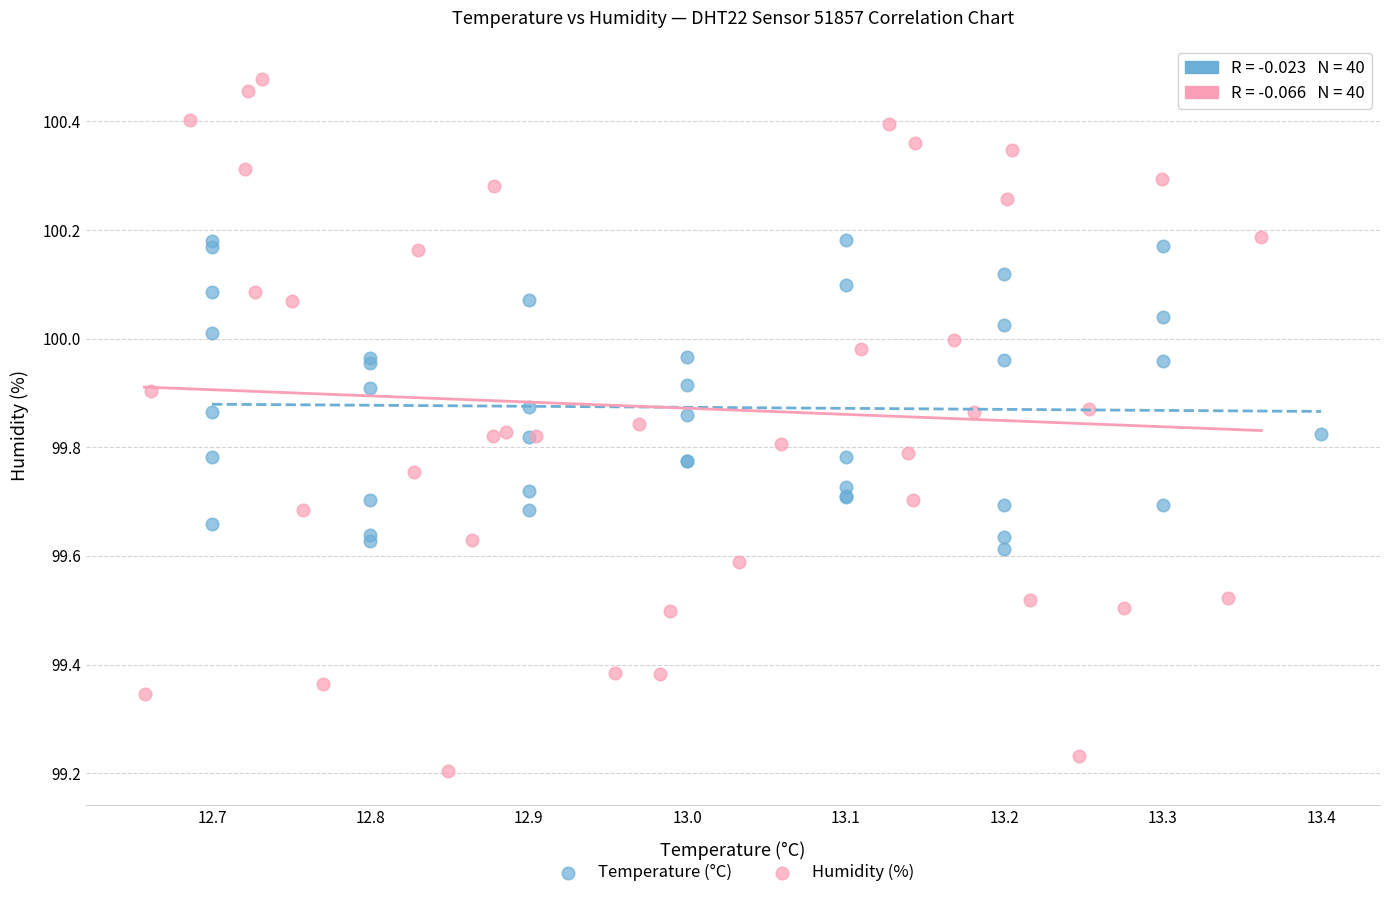

Which series has the widest spread of Y values?

Humidity (%)